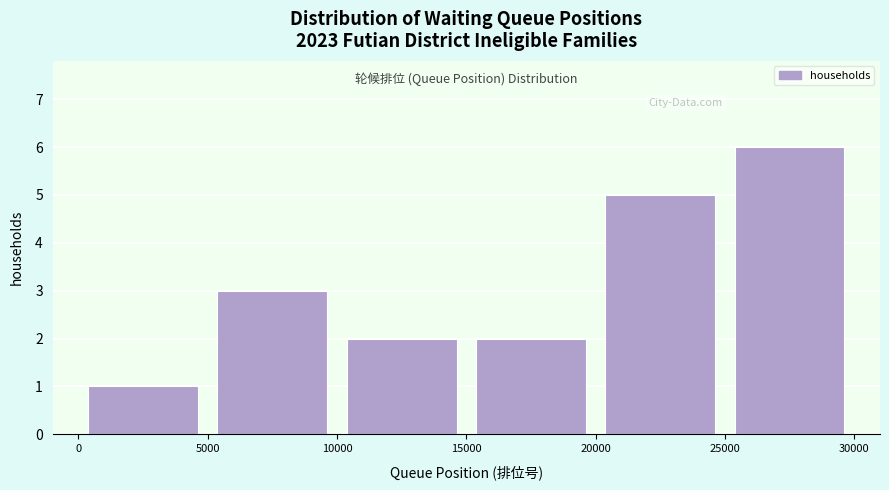

Which range on the x-axis has the tallest bar?

25000 to 30000